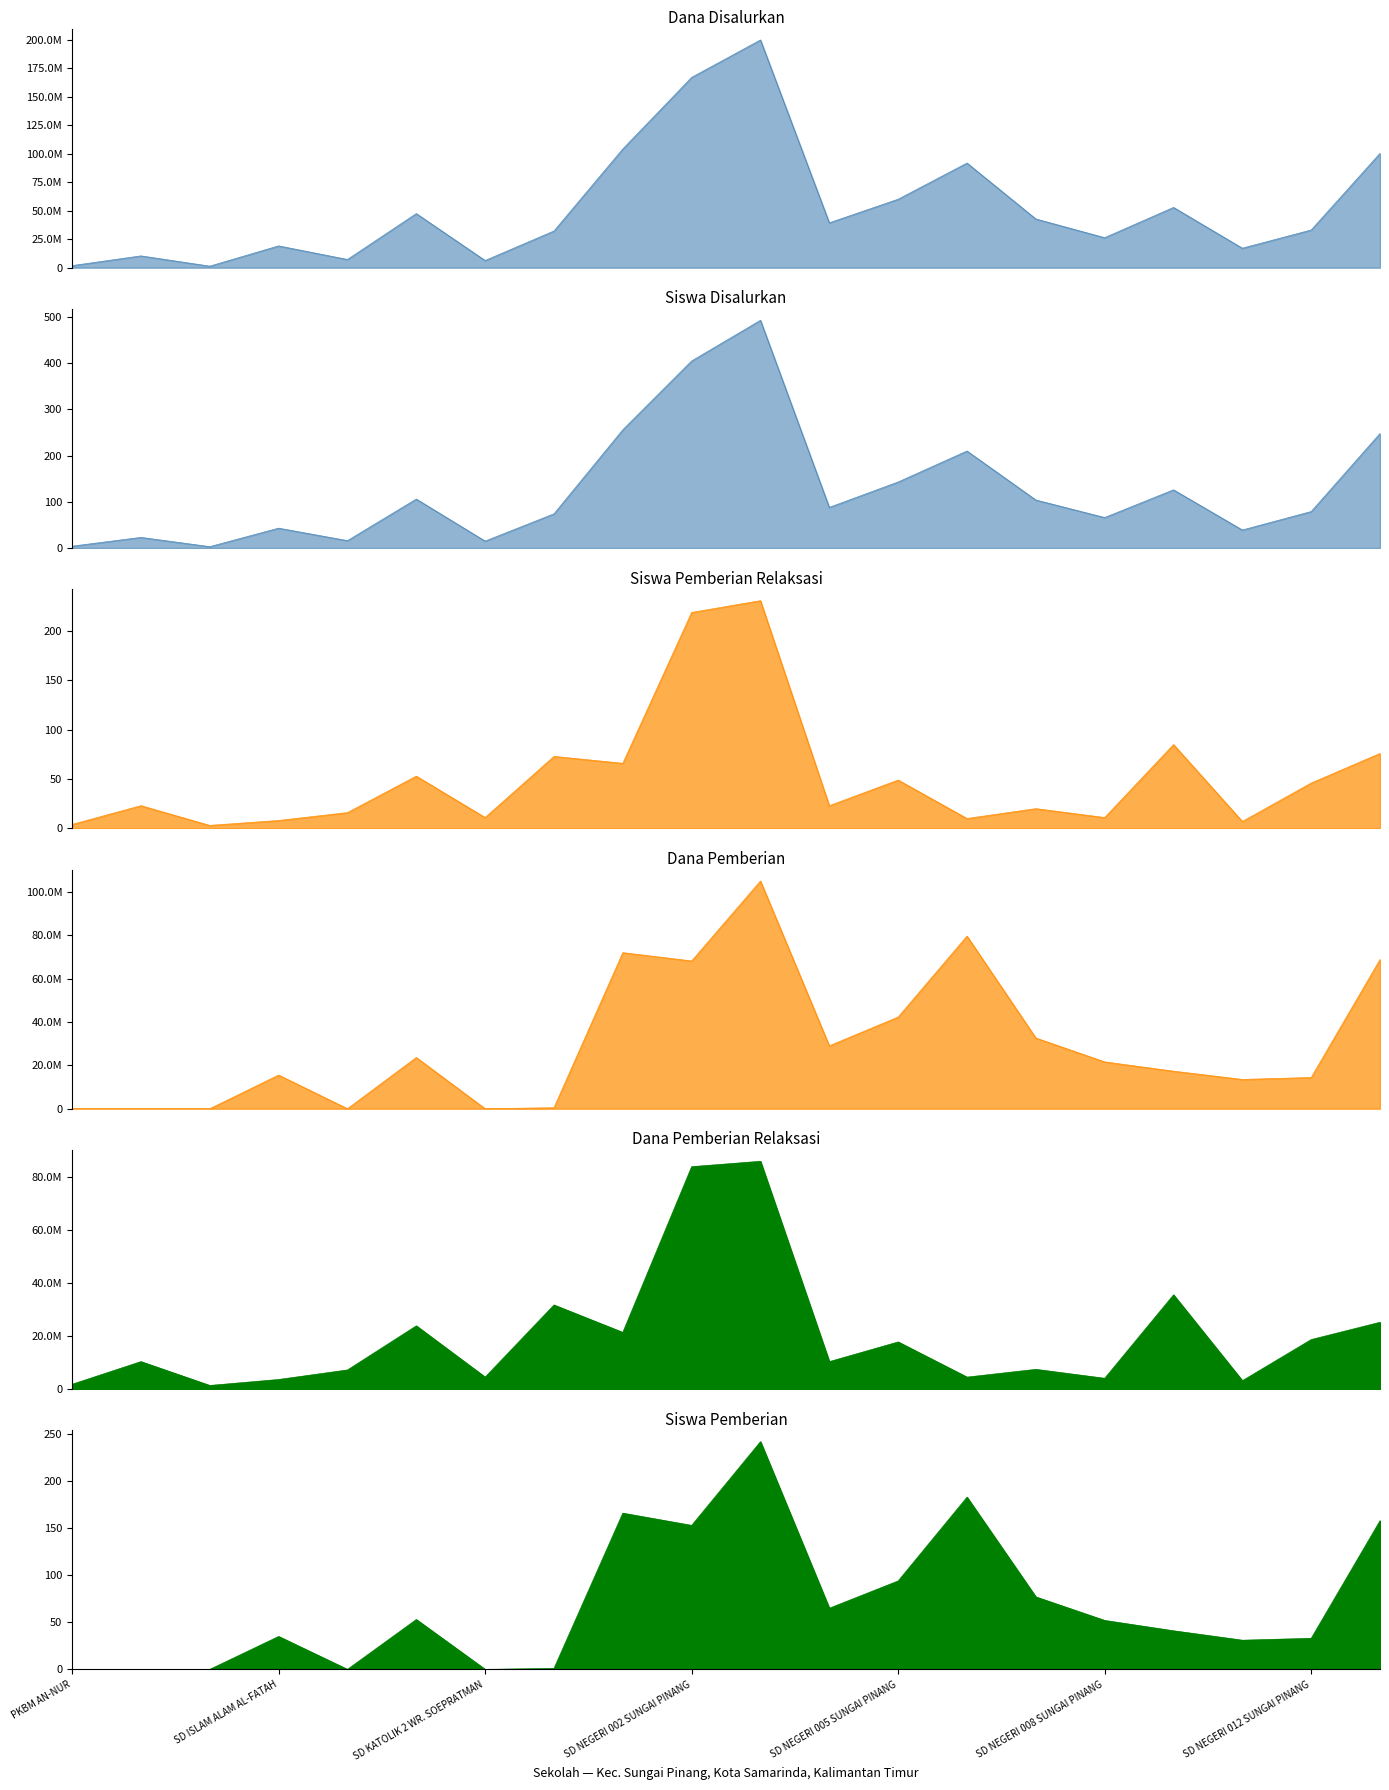

What is the value of the Siswa Pemberian point at the 14th from the left?

183